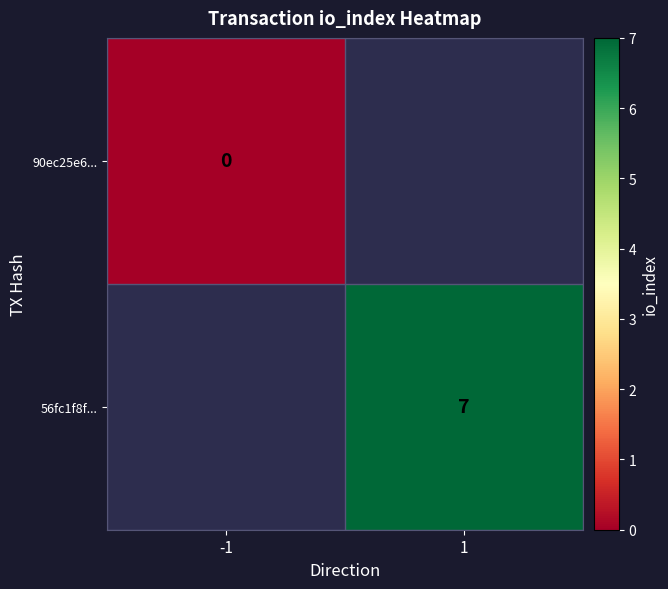

Between -1 and 1, which is larger?

1